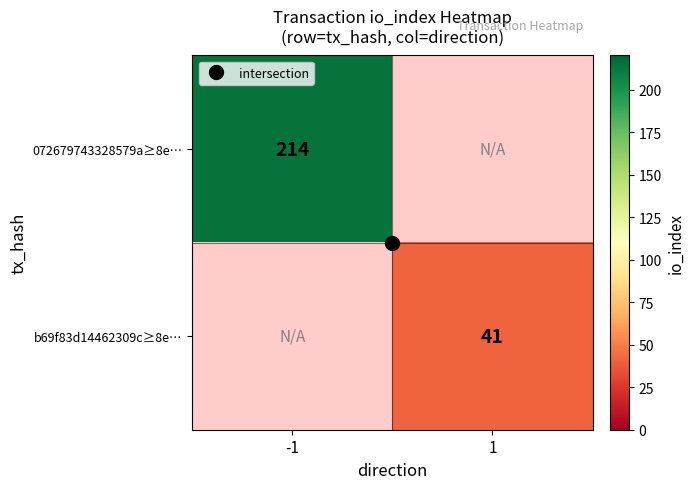

Is the value of 072679743328579a≥8e… at -1 greater than the value of b69f83d14462309c≥8e… at -1?

No